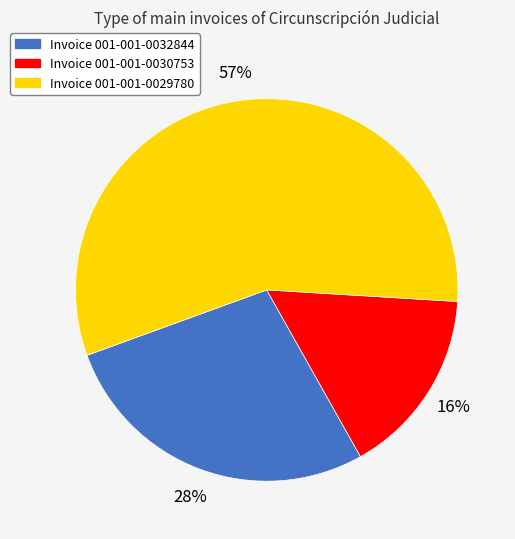

What is the majority slice?

Invoice 001-001-0029780